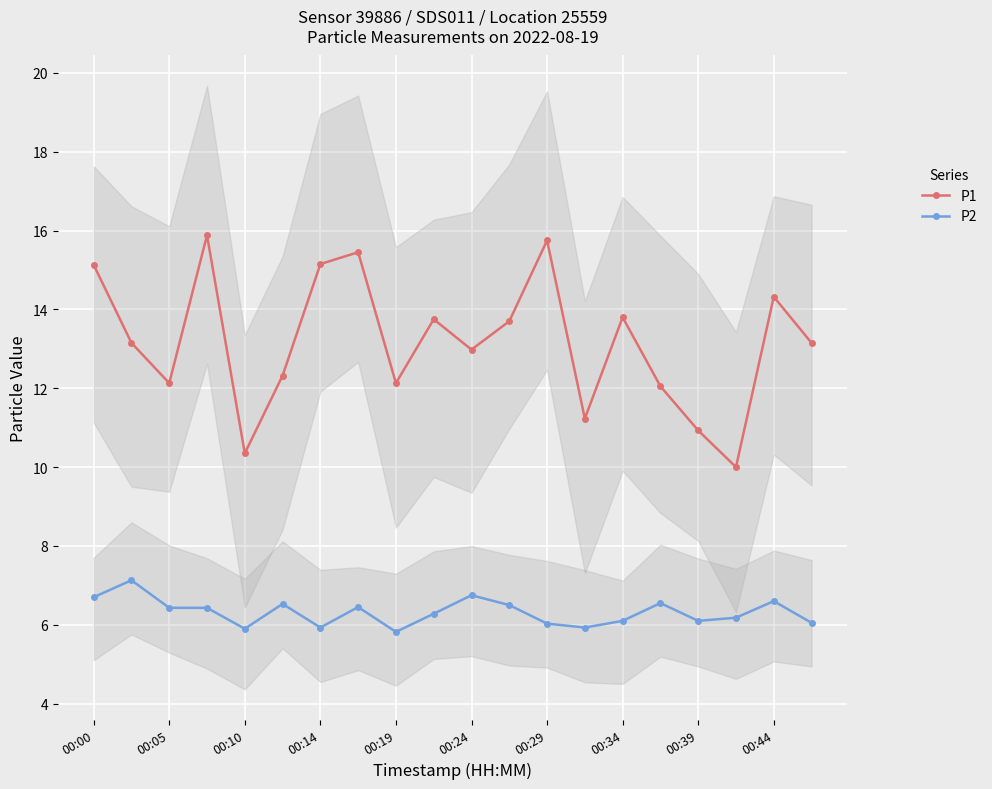

How many lines are shown in the chart?

2